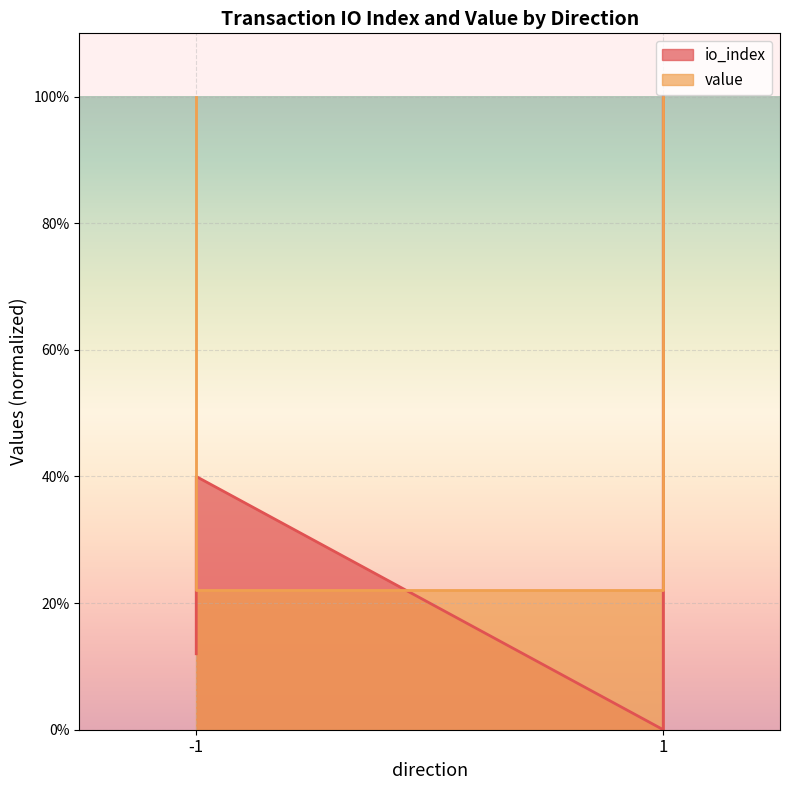

After their last crossing, which series has the higher values: io_index or value?

value